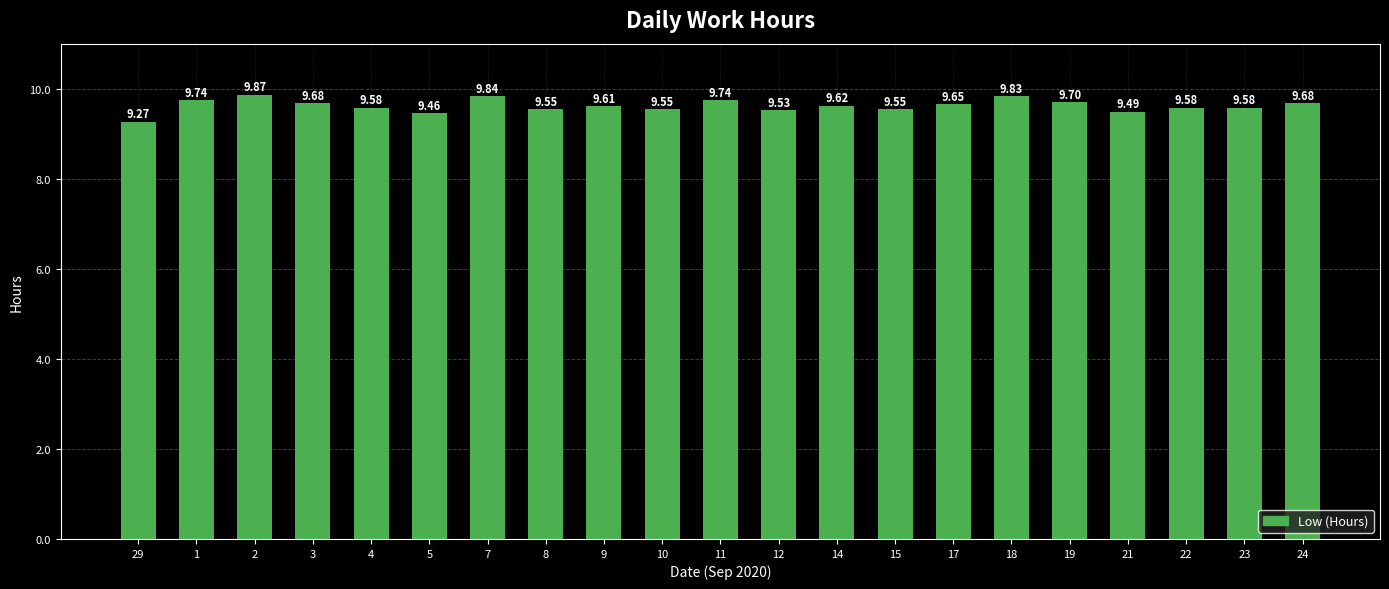

Read the value at 2.

9.9